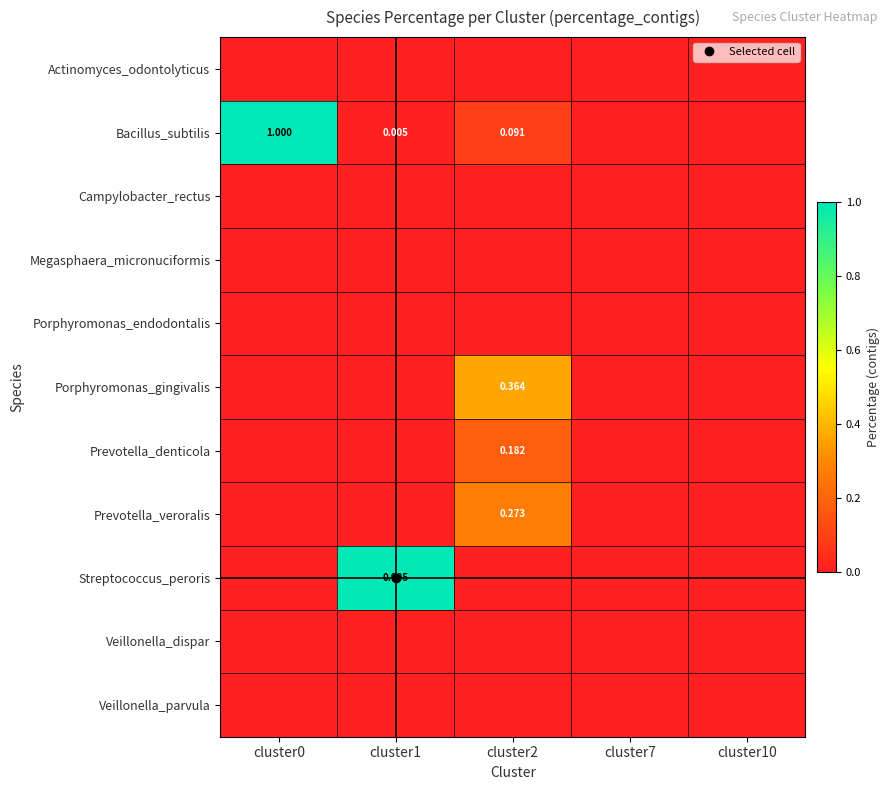

Which series changed the most between cluster0 and cluster2?

Bacillus_subtilis